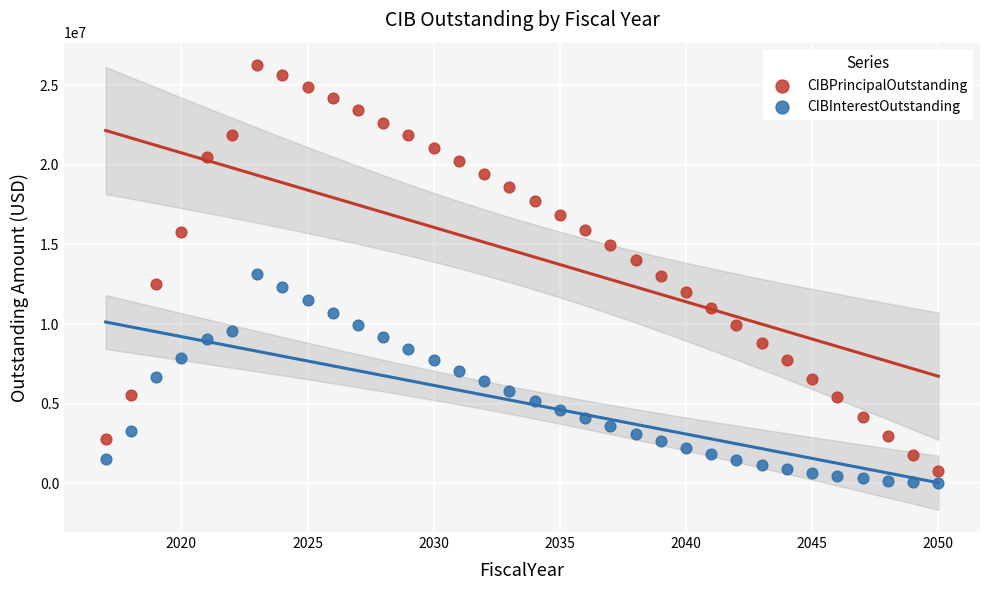

Across all data points, what is the range of X values (max minus min)?

33.0